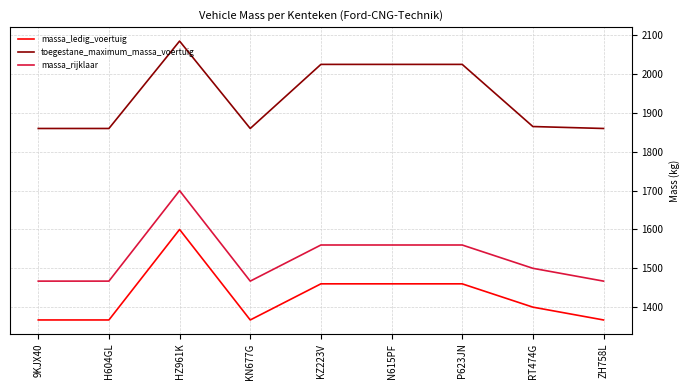

Which label corresponds to the largest value in the chart?

HZ961K